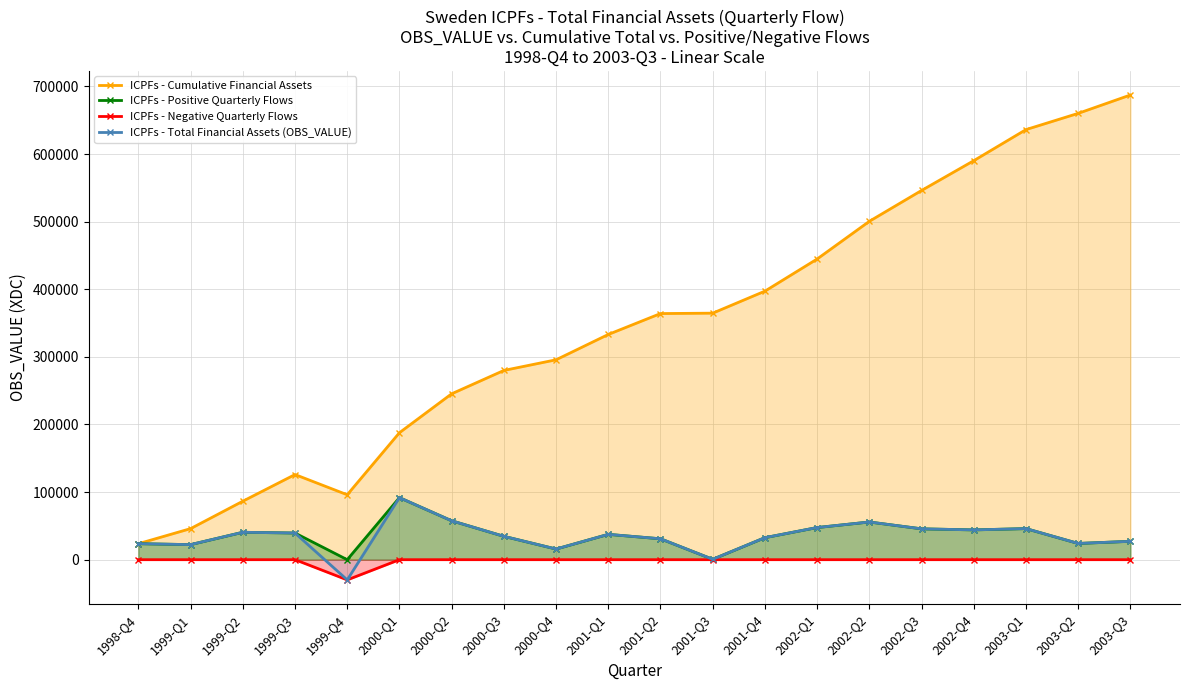

Reading left to right, list all the values displayed in this chart.

ICPFs - Cumulative Financial Assets: 23664	45953	86494	125934	96036	187809	245367	279921	295682	333144	364057	364642	397210	444748	500497	546126	590192	636160	660176	687341
ICPFs - Positive Quarterly Flows: 23664	22289	40541	39440	0	91773	57558	34554	15761	37462	30913	585	32568	47538	55749	45629	44066	45968	24016	27165
ICPFs - Negative Quarterly Flows: 0	0	0	0	-29898	0	0	0	0	0	0	0	0	0	0	0	0	0	0	0
ICPFs - Total Financial Assets (OBS_VALUE): 23664	22289	40541	39440	-29898	91773	57558	34554	15761	37462	30913	585	32568	47538	55749	45629	44066	45968	24016	27165